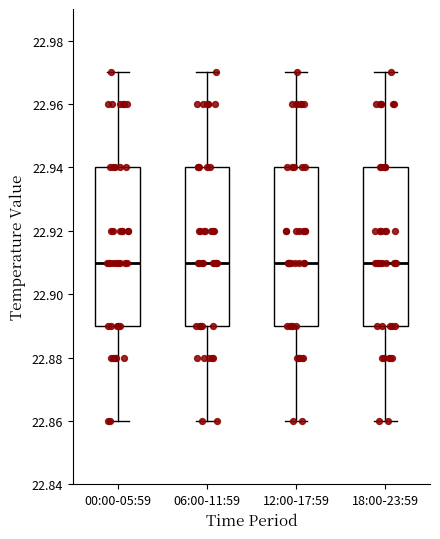

Reading left to right, read every box against the y-axis: the position of its median line, the range the box covers, and the ends of its whiskers. The values are not printed on the chart, so give them approximately, as read against the axis.

00:00-05:59: median 22.91, box 22.89 to 22.94, whiskers 22.86 to 22.97
06:00-11:59: median 22.91, box 22.89 to 22.94, whiskers 22.86 to 22.97
12:00-17:59: median 22.91, box 22.89 to 22.94, whiskers 22.86 to 22.97
18:00-23:59: median 22.91, box 22.89 to 22.94, whiskers 22.86 to 22.97